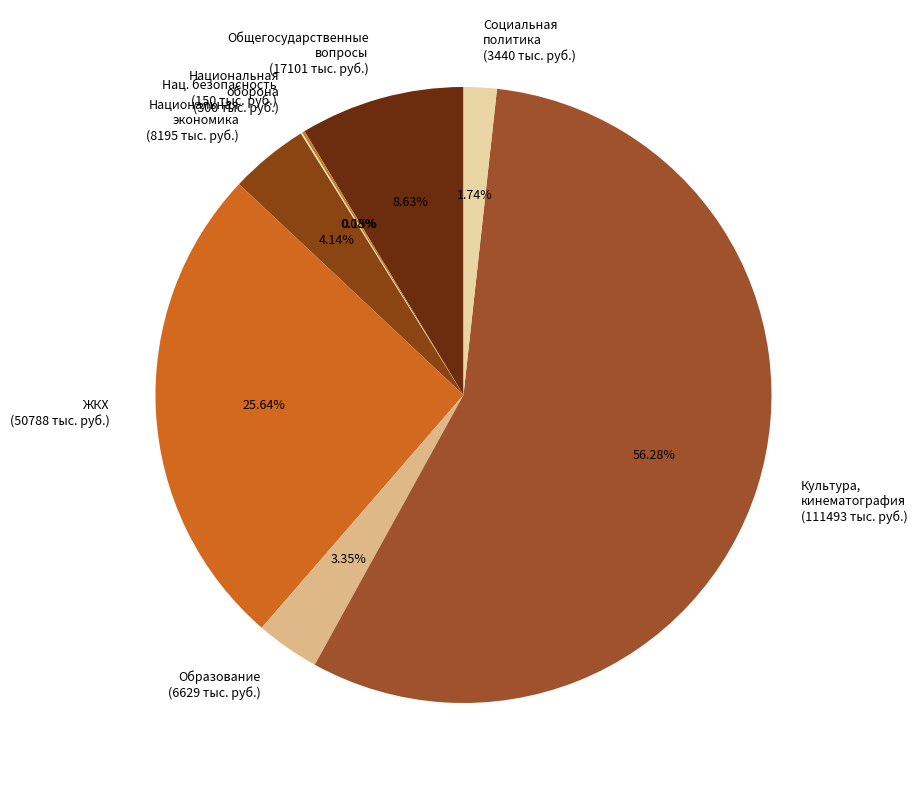

Which slice represents more than half of the pie?

Культура, кинематография (111493 тыс. руб.)